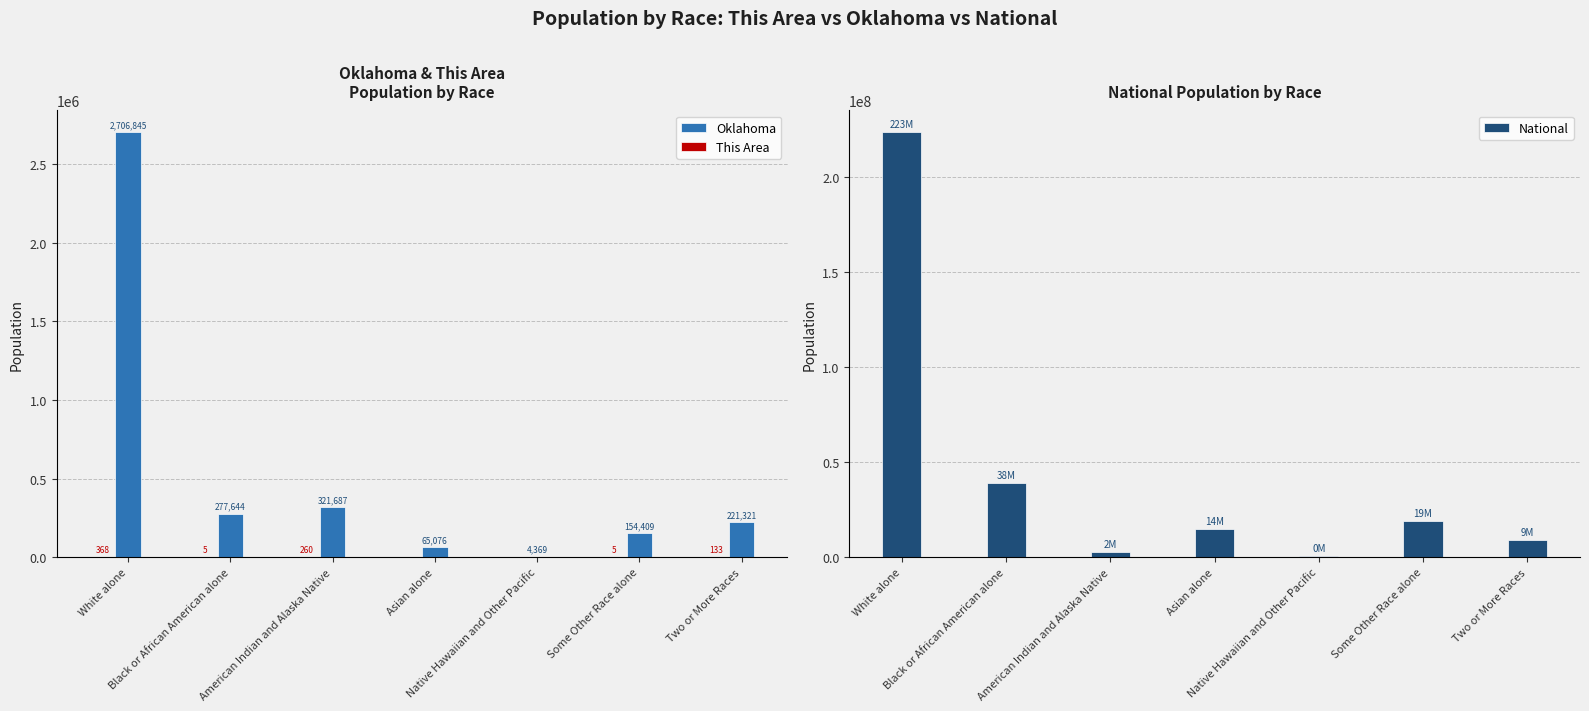

What is the value of the National bar at the 2nd from the left?

38929319